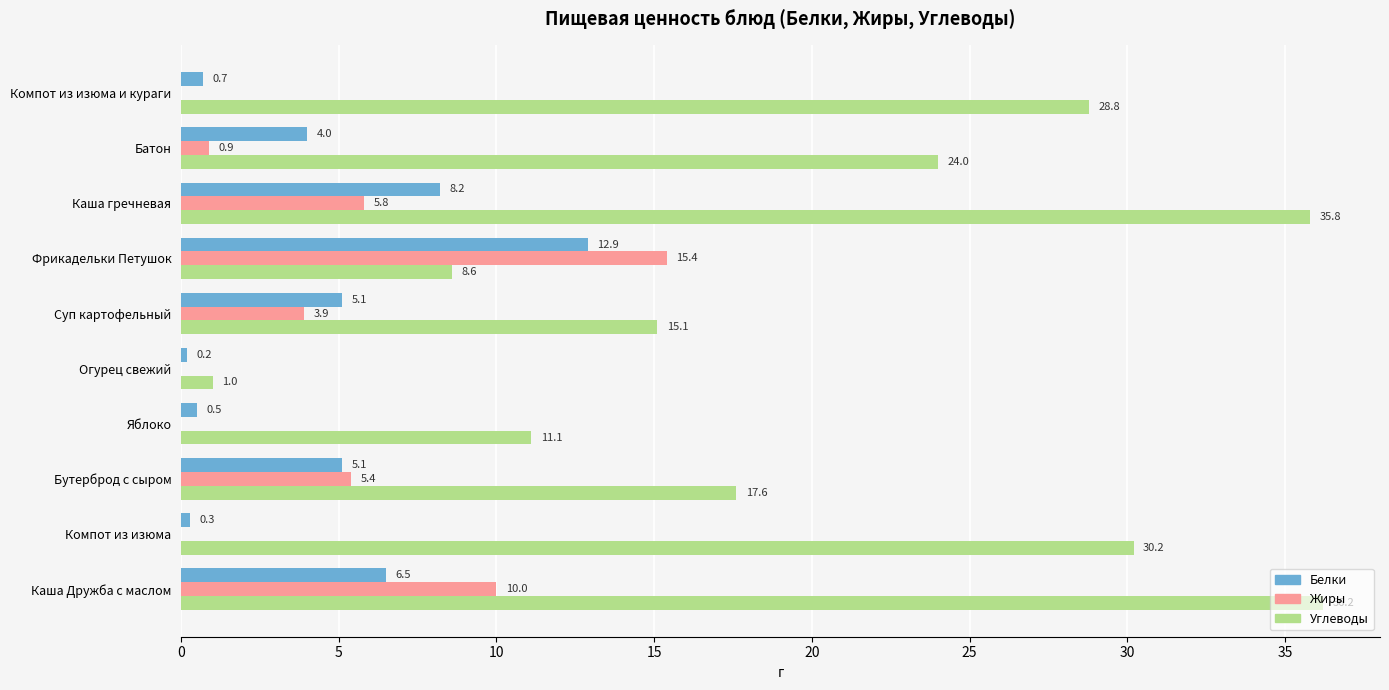

What is the highest value of the Белки series?

12.9